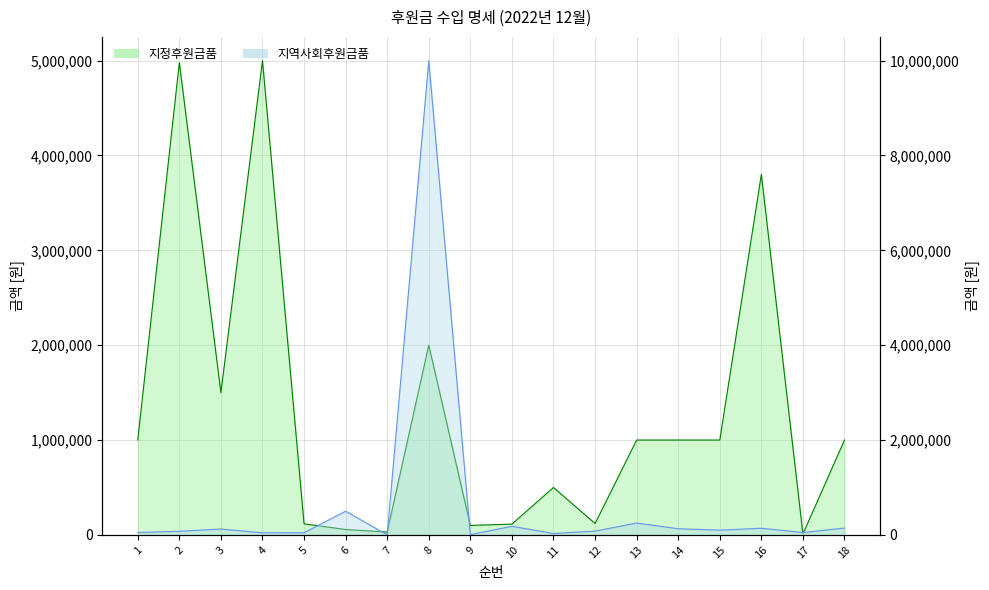

Does the chart display data point markers on the line(s)?

No